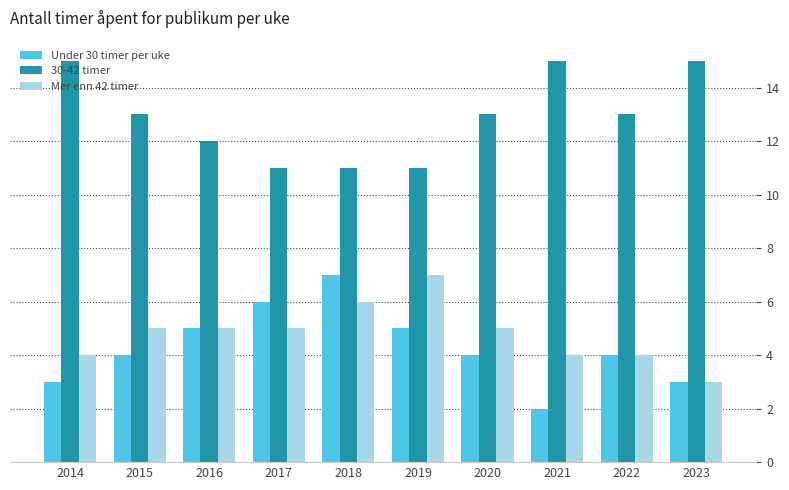

Which label corresponds to the smallest value in the chart?

2021